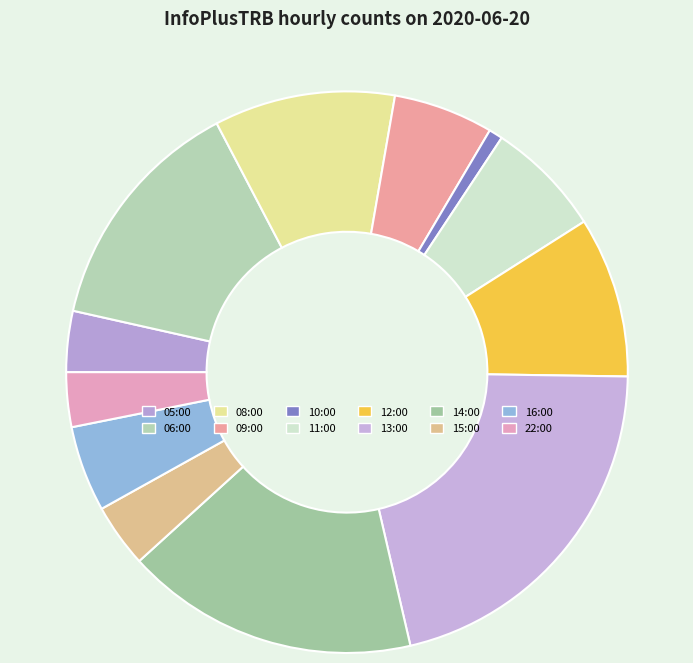

What is the smallest slice in the pie chart?

10:00